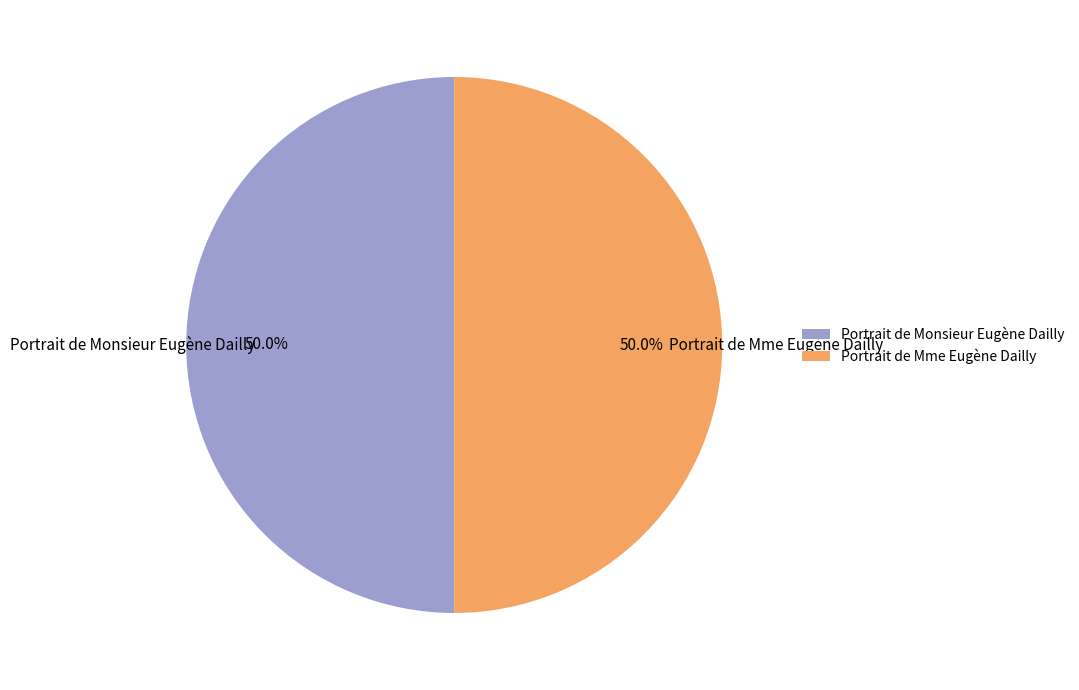

Approximately how many times larger is the value at Portrait de Monsieur Eugène Dailly compared to Portrait de Mme Eugène Dailly?

1.0